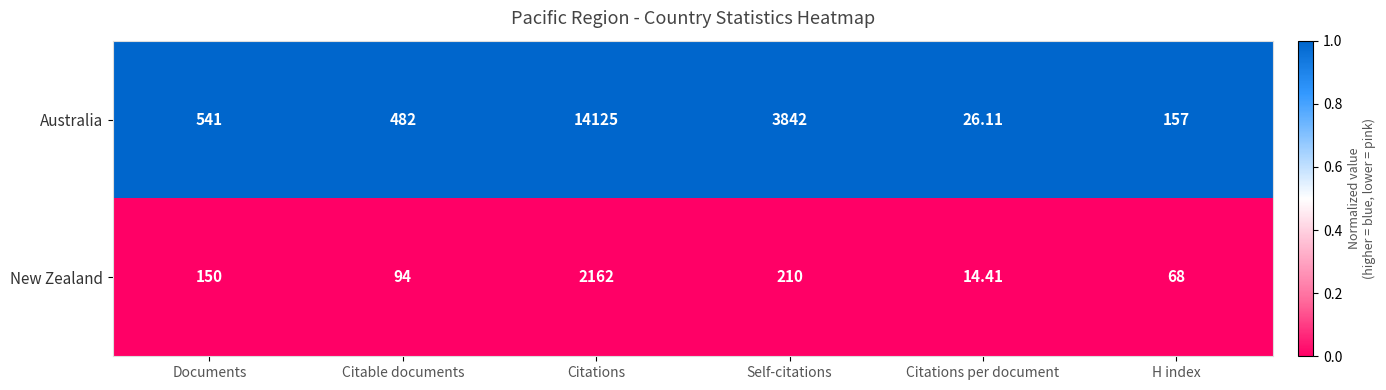

At which label is Australia closest to 7075?

Self-citations